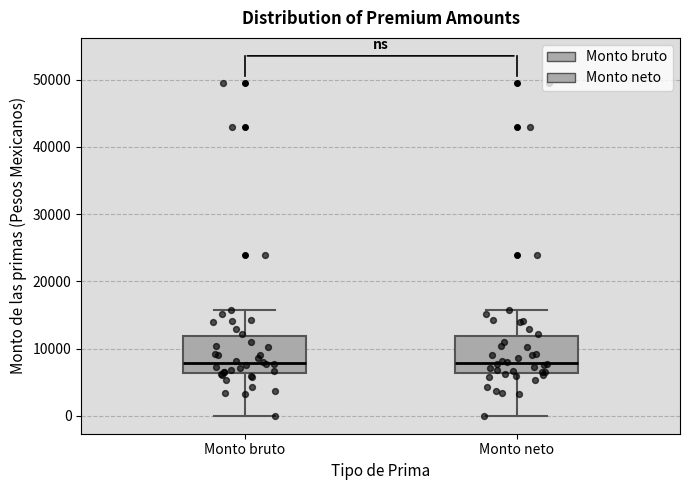

Reading left to right, transcribe this box plot: for each box, give where its median line is, the range the box spans, and where its two whiskers end, as read against the y-axis. The values are not printed on the chart, so give them approximately, as read against the axis.

Monto bruto: median 8000, box 6000 to 12000, whiskers 0 to 16000
Monto neto: median 8000, box 6000 to 12000, whiskers 0 to 16000